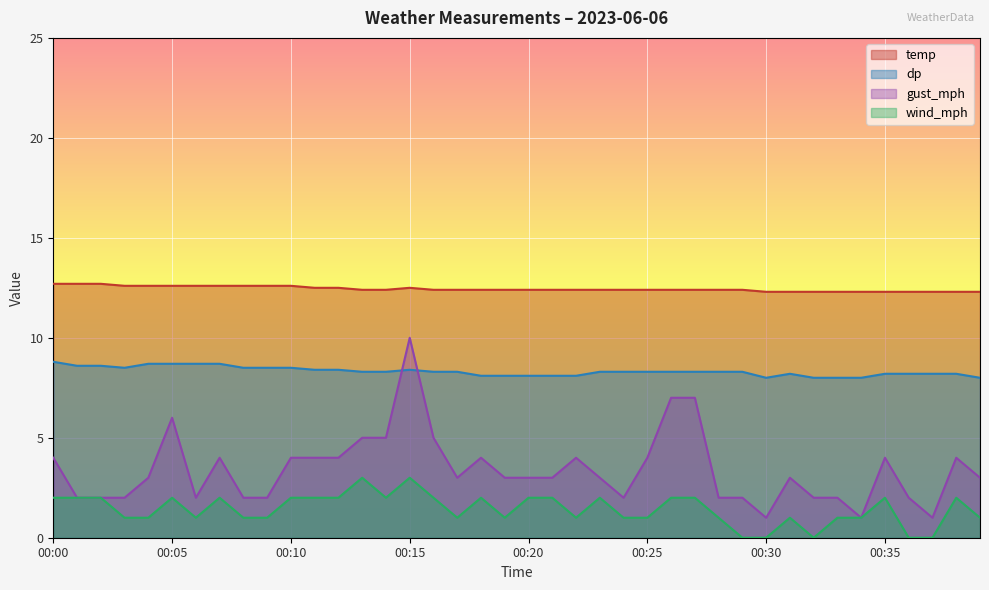

The value of wind_mph at 00:01 is 1.4. True or false?

False